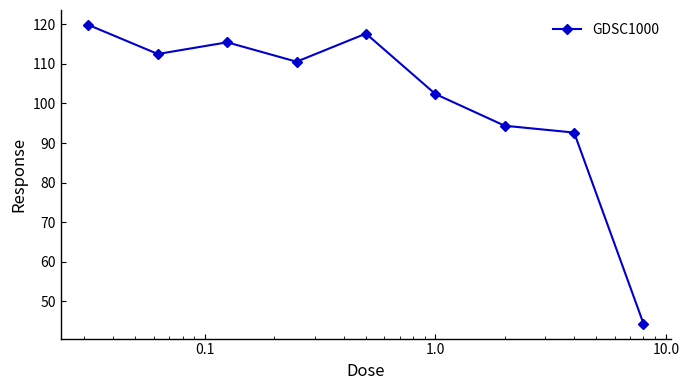

True or false: there are more than 0 points higher than both neighbors.

True